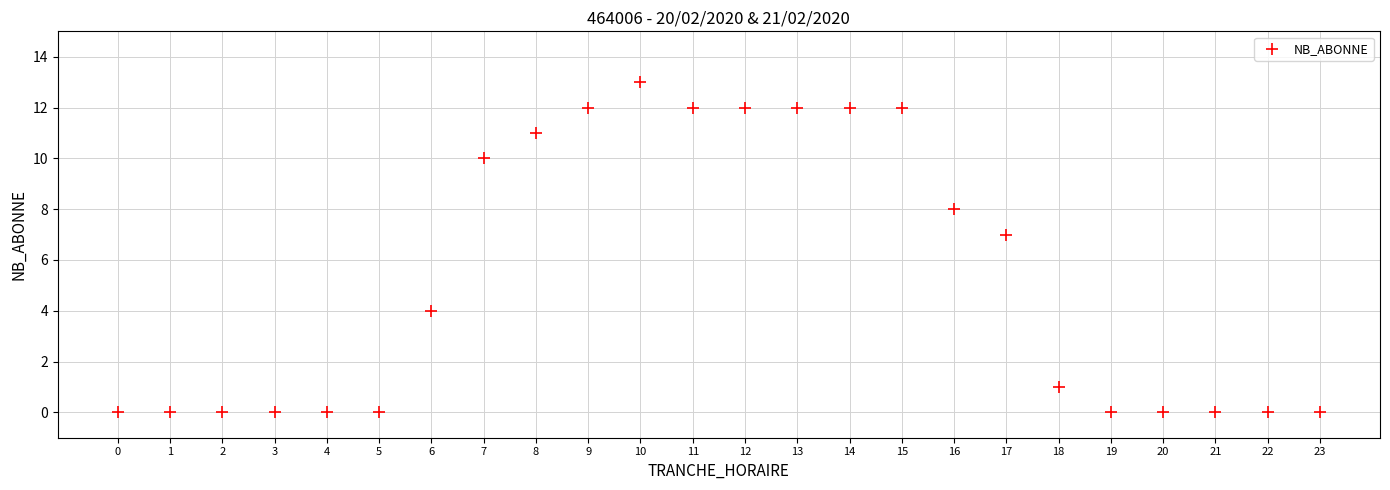

What is the range of X values (max minus min)?

23